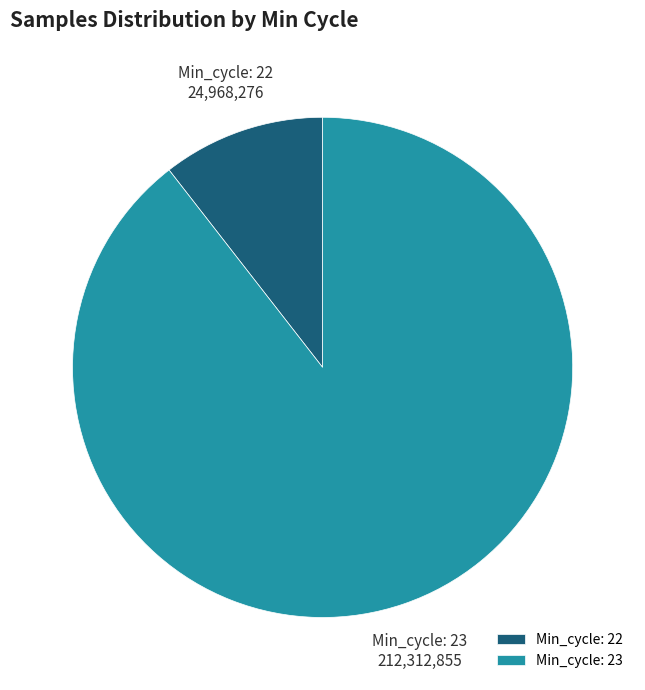

The Min_cycle: 22 slice represents 16% of the pie. True or false?

False